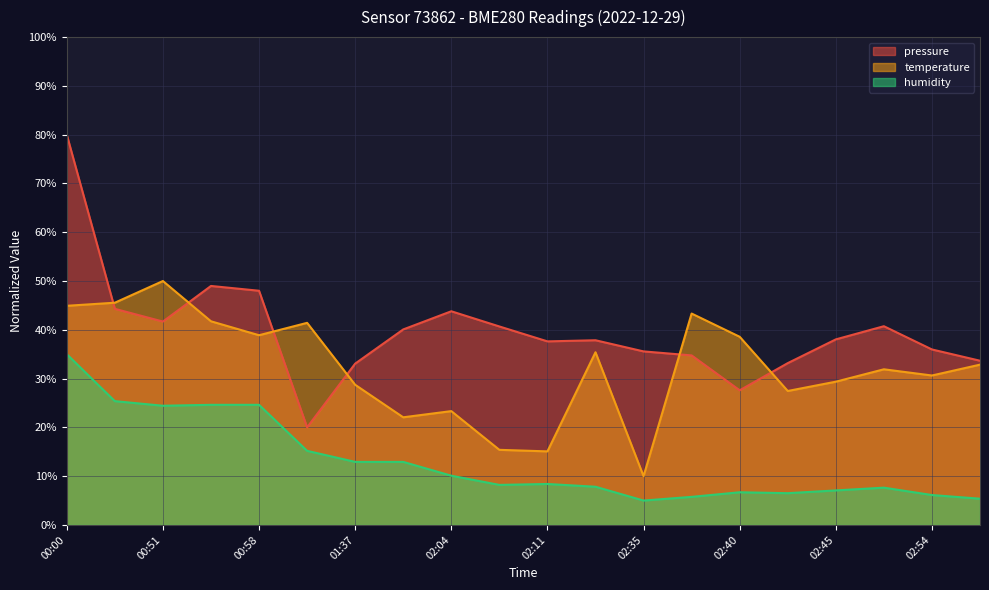

What is the average value of the humidity series?

13.0